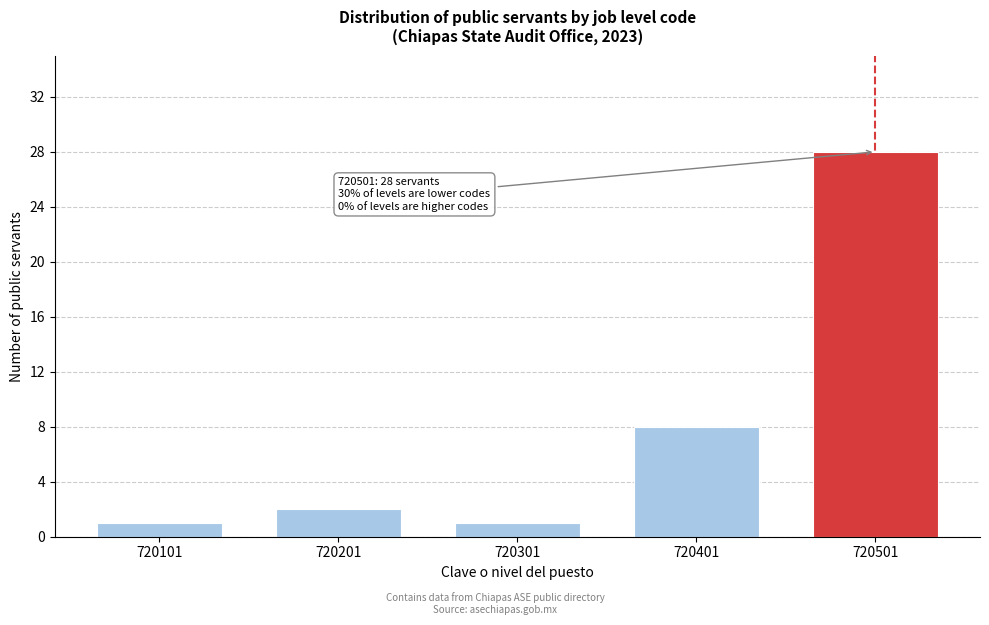

Reading left to right, transcribe all the data shown in this chart.

720101=1	720201=2	720301=1	720401=8	720501=28